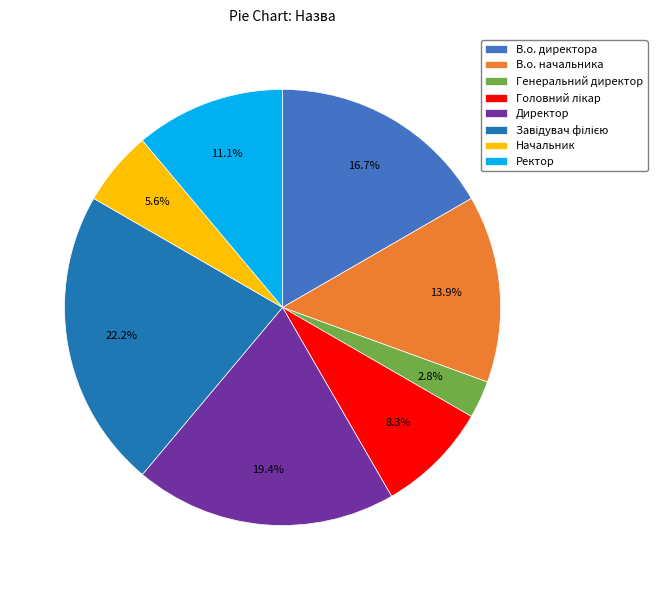

What portion of the pie excludes В.о. начальника?

86.1%